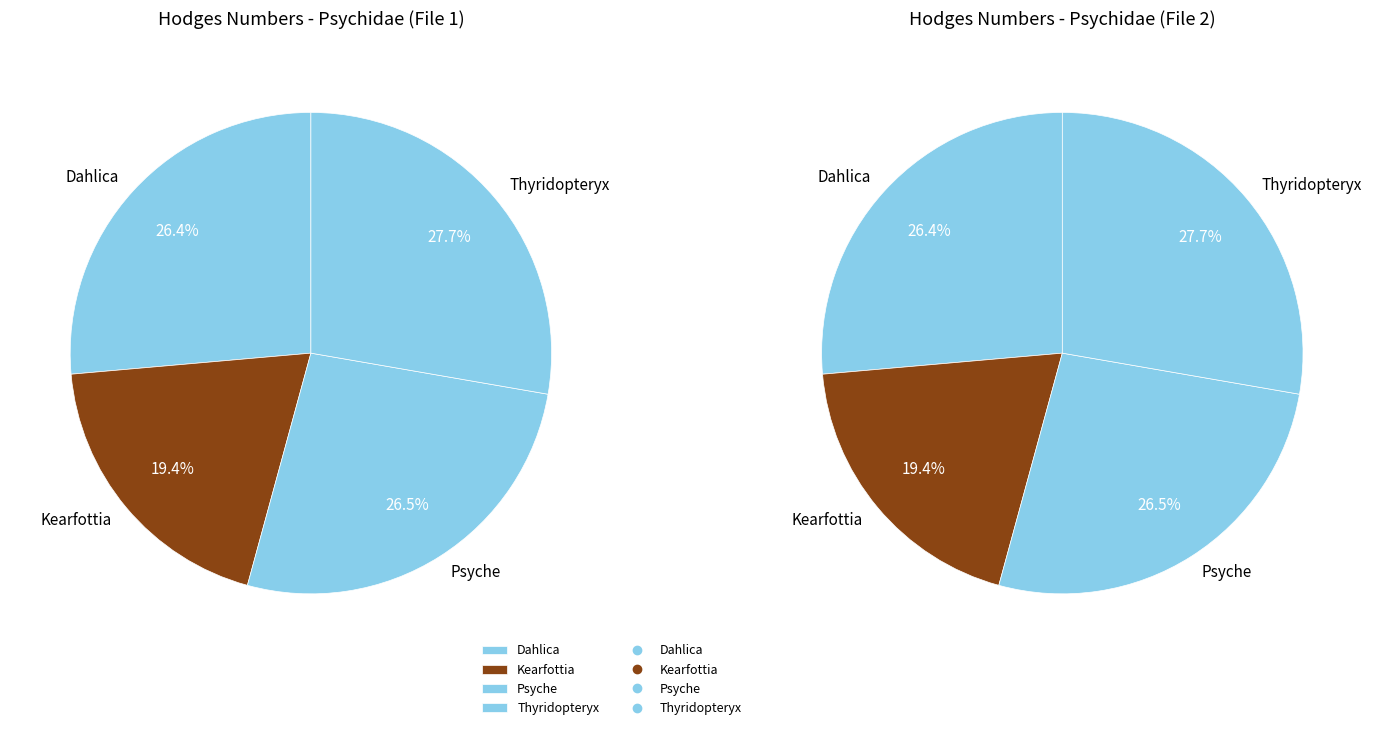

What percentage is NOT represented by Psyche?

73.5%